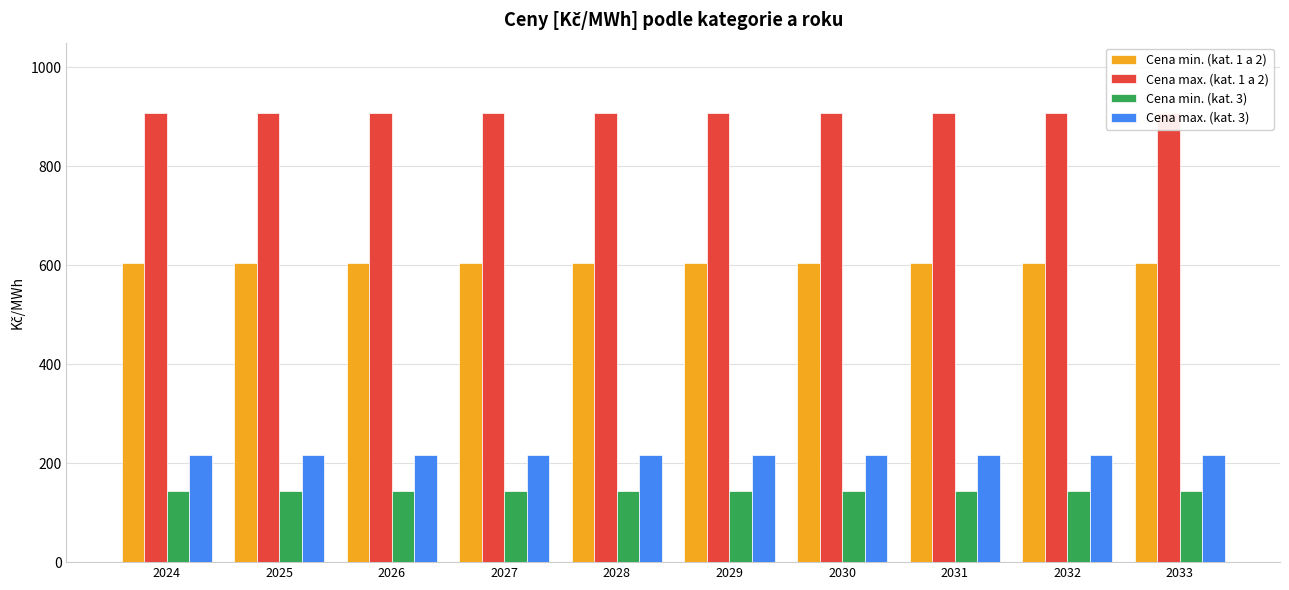

What is the maximum value shown in the chart?

907.2